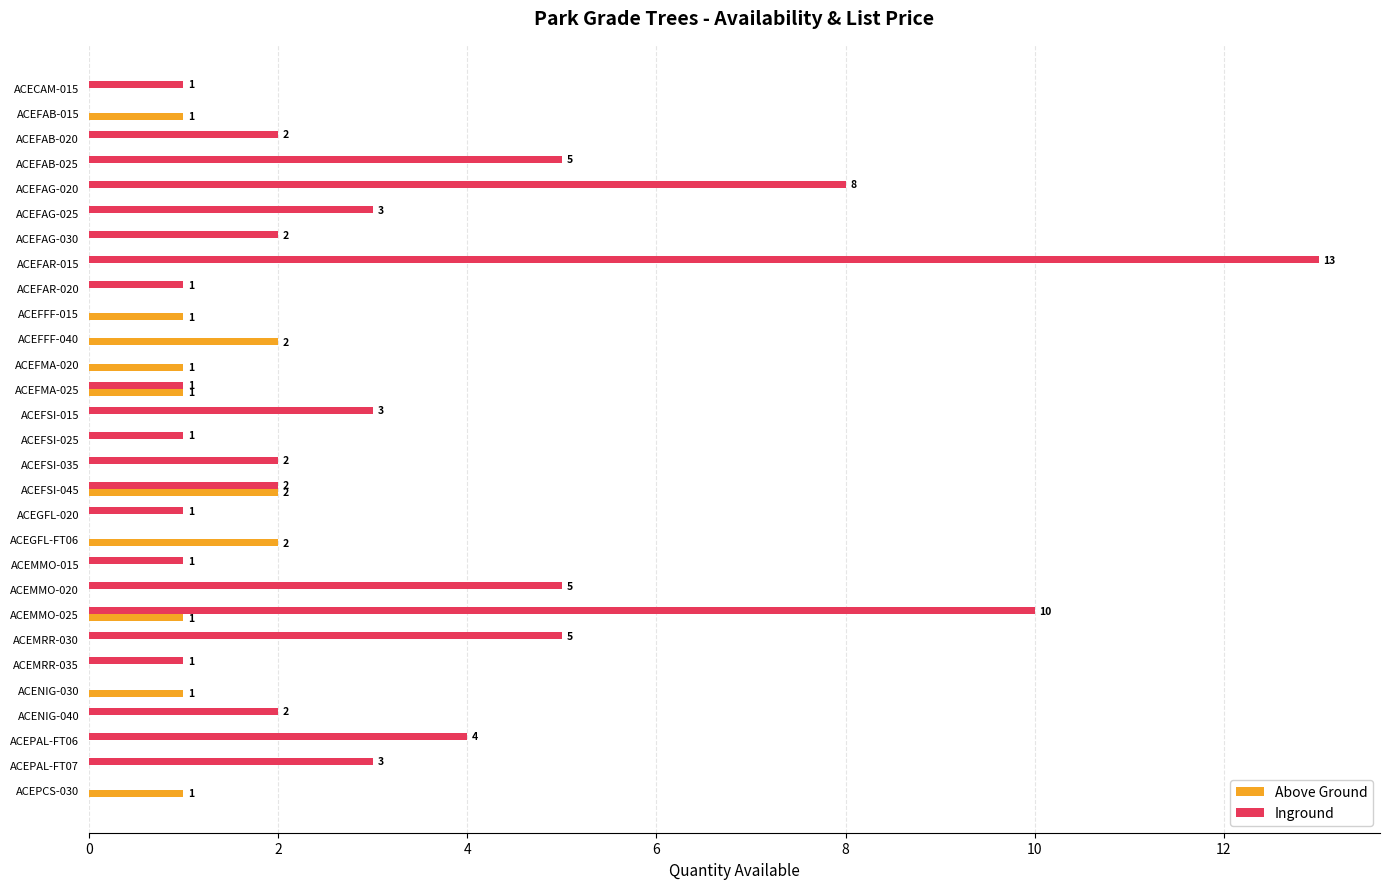

How many series are shown in this chart?

2